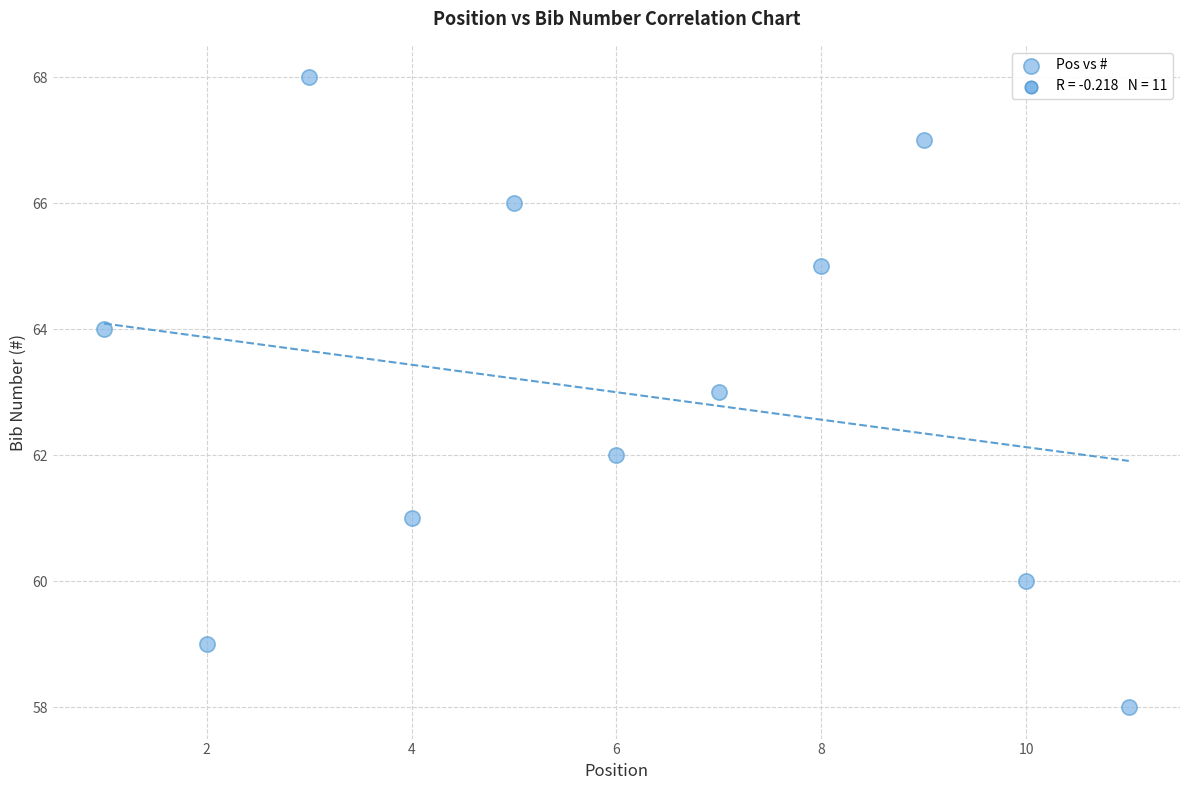

What is the range of X values (max minus min)?

10